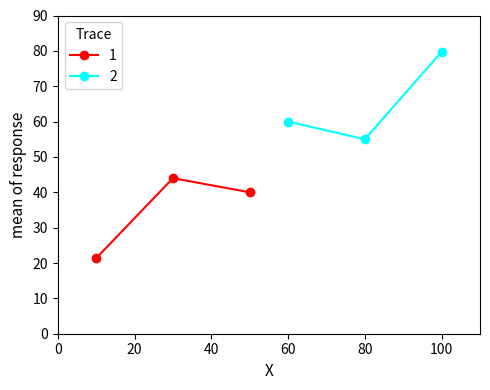

Which series has the largest total across all categories?

2